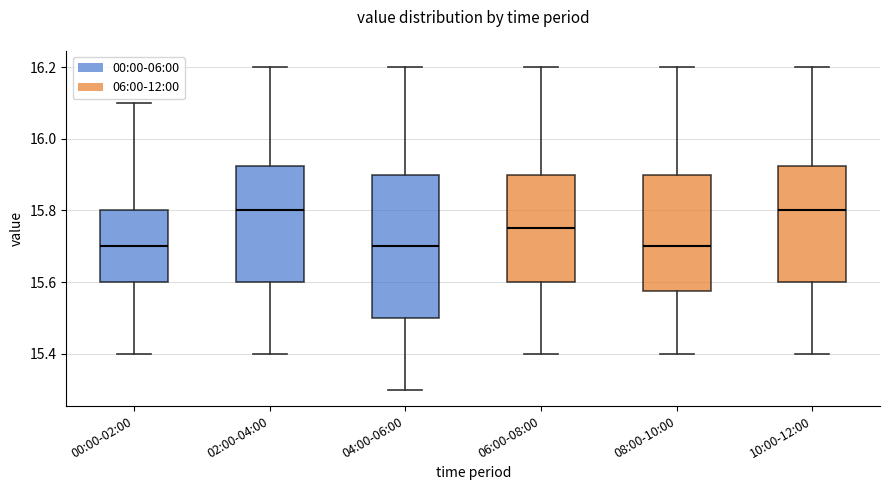

Reading left to right, transcribe this box plot: for each box, give where its median line is, the range the box spans, and where its two whiskers end, as read against the y-axis. The values are not printed on the chart, so give them approximately, as read against the axis.

00:00-02:00: median 15.70, box 15.60 to 15.80, whiskers 15.40 to 16.10
02:00-04:00: median 15.80, box 15.60 to 15.92, whiskers 15.40 to 16.20
04:00-06:00: median 15.70, box 15.50 to 15.90, whiskers 15.30 to 16.20
06:00-08:00: median 15.76, box 15.60 to 15.90, whiskers 15.40 to 16.20
08:00-10:00: median 15.70, box 15.58 to 15.90, whiskers 15.40 to 16.20
10:00-12:00: median 15.80, box 15.60 to 15.92, whiskers 15.40 to 16.20